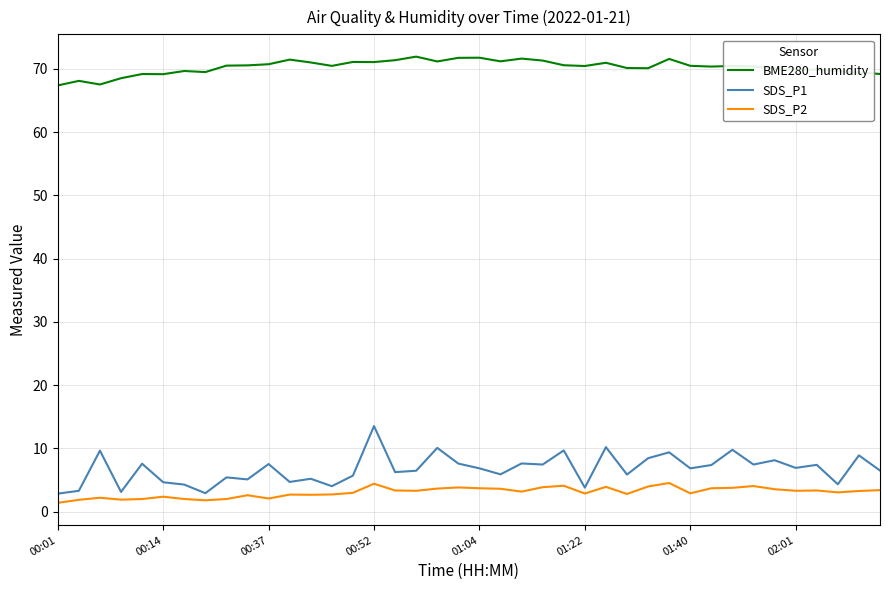

Which series has the largest range (max minus min)?

SDS_P1